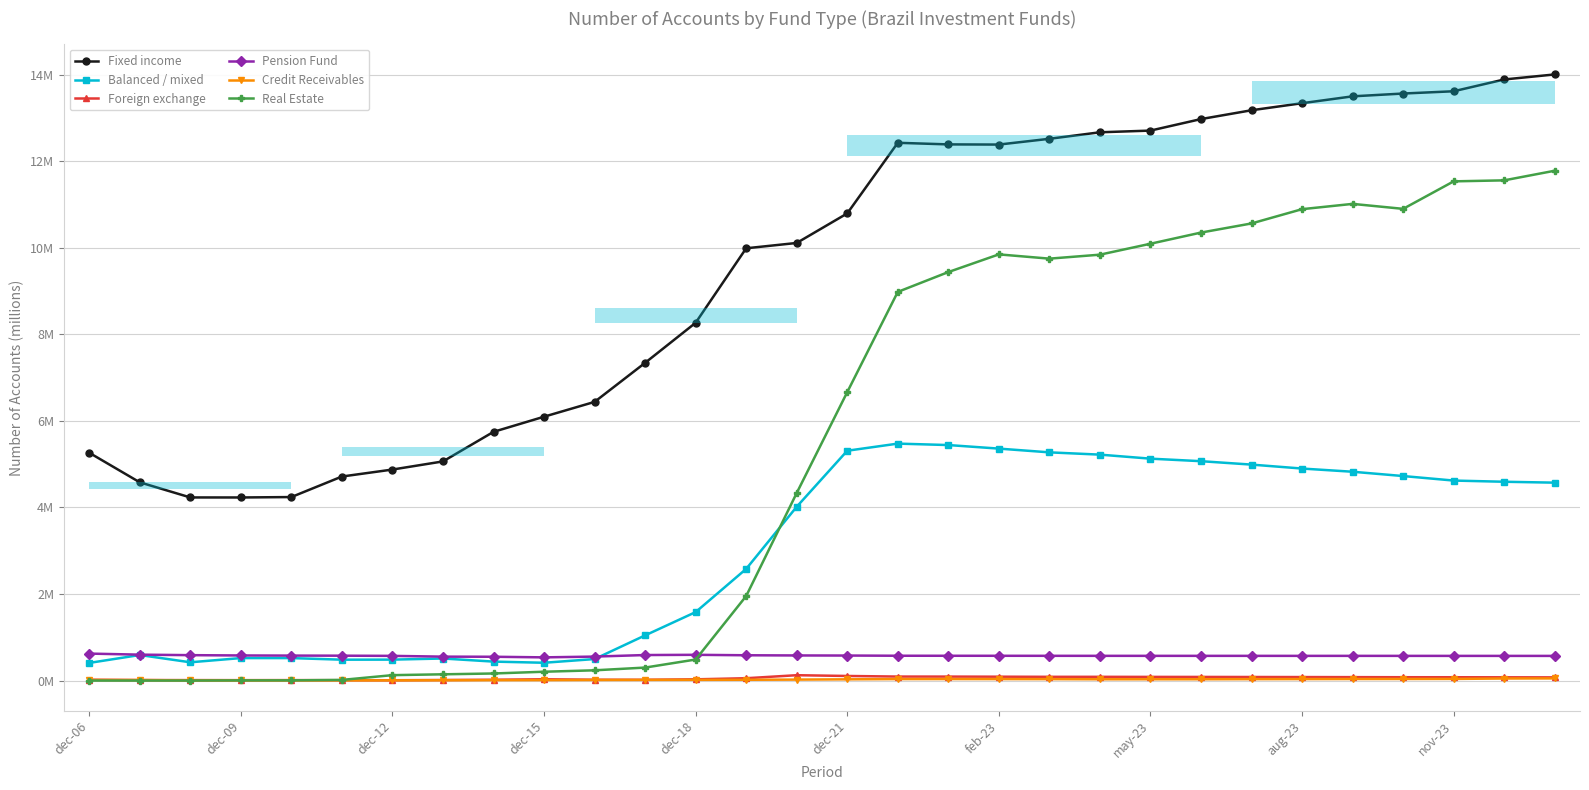

Between may-23 and dec-09, which is larger?

may-23